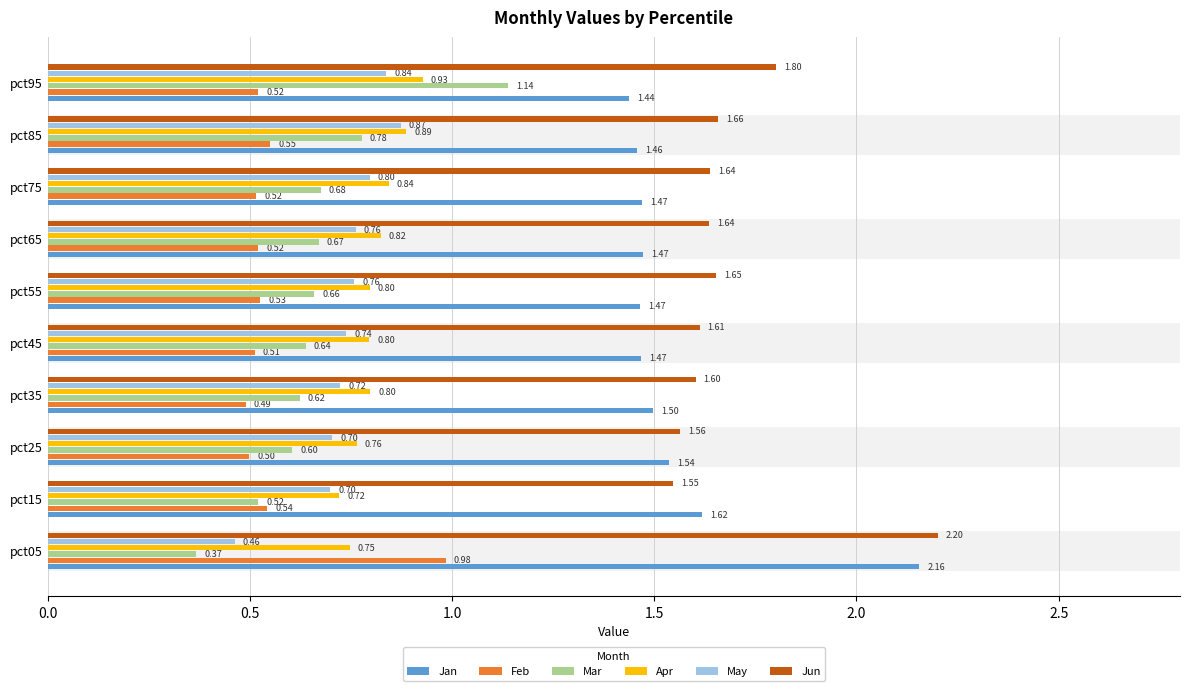

Between pct45 and pct95, which series saw the biggest shift?

Mar